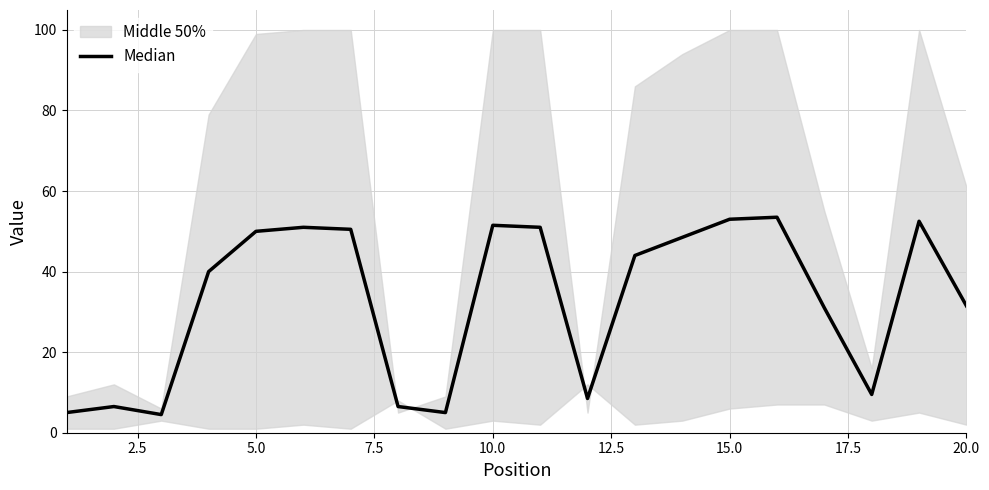

How many points are lower than both their immediate neighbors (excluding endpoints)?

4